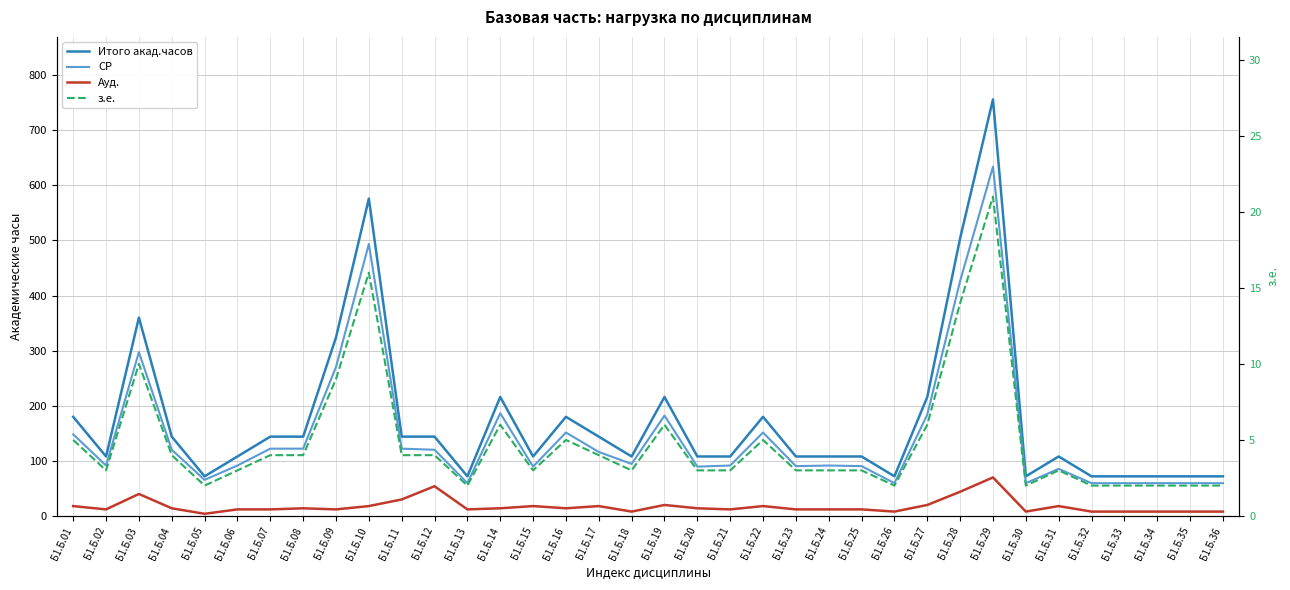

At how many categories does at least one series exceed 15?

36